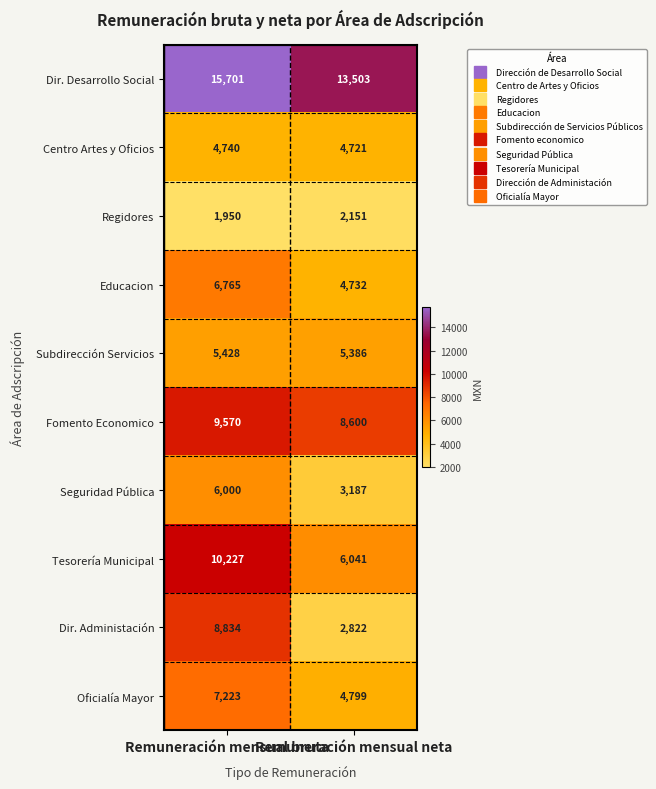

Which series has the largest total across all categories?

Dir. Desarrollo Social